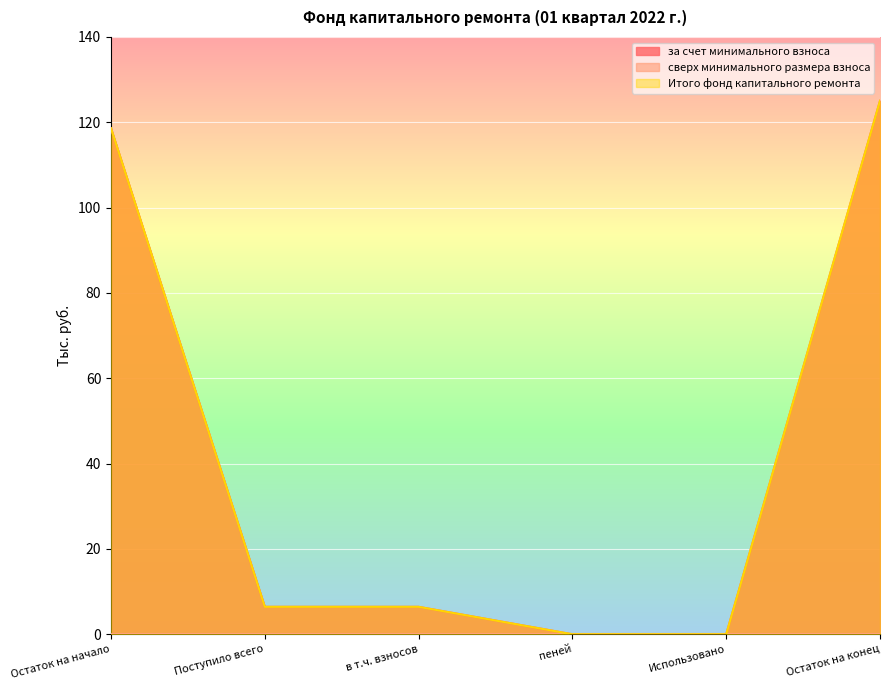

Between Остаток на конец and пеней, which is larger?

Остаток на конец